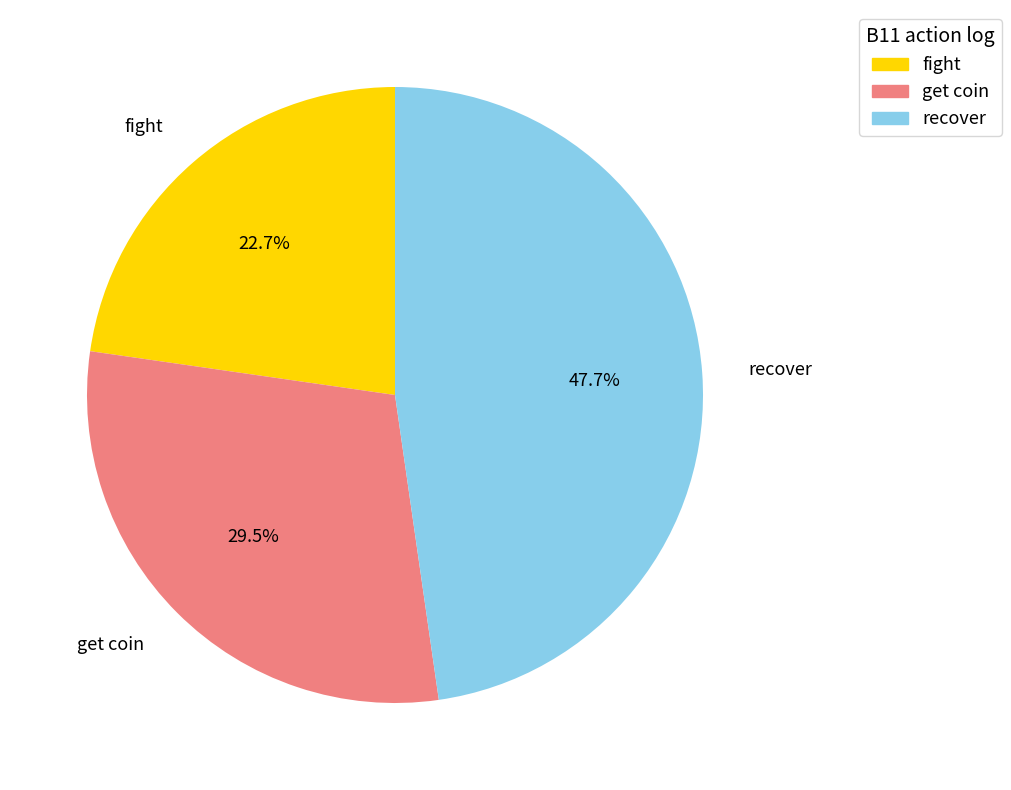

What is the largest slice in the pie chart?

recover